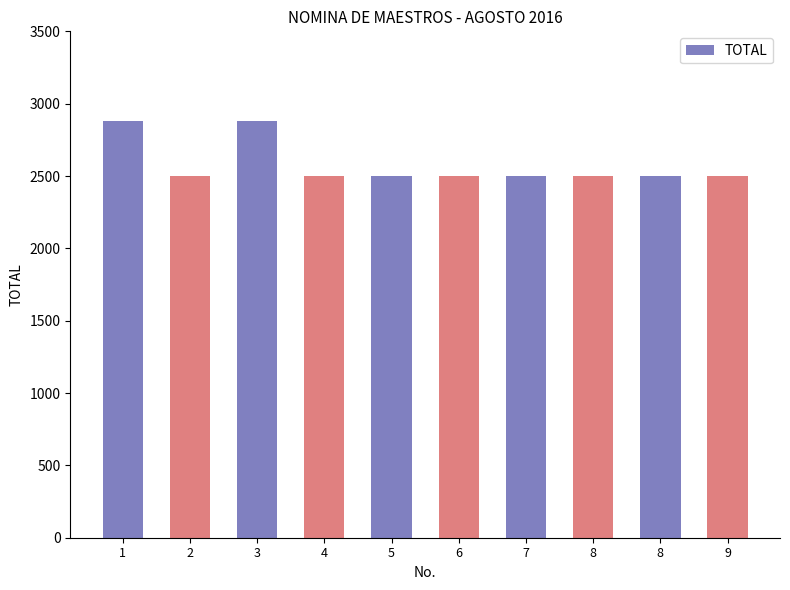

Count the number of categories in the chart.

10